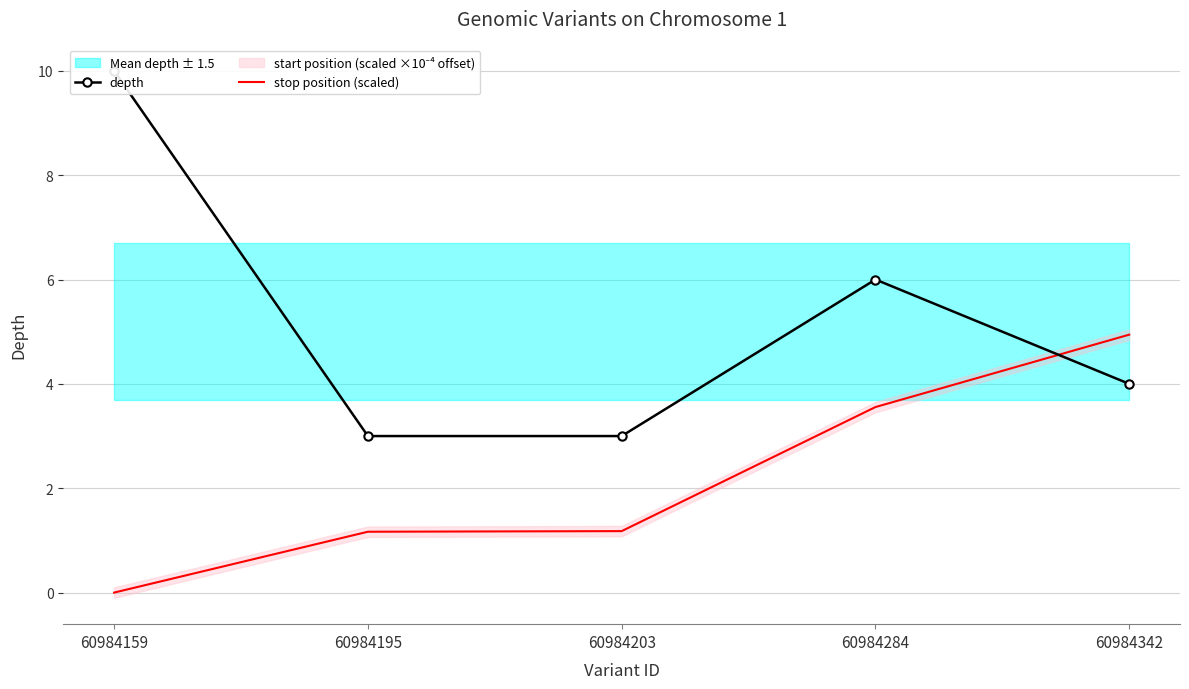

Reading left to right, what are all the values shown in this chart?

depth: 10.0	3.0	3.0	6.0	4.0
stop position (scaled): 0.0	1.2	1.2	3.6	4.9